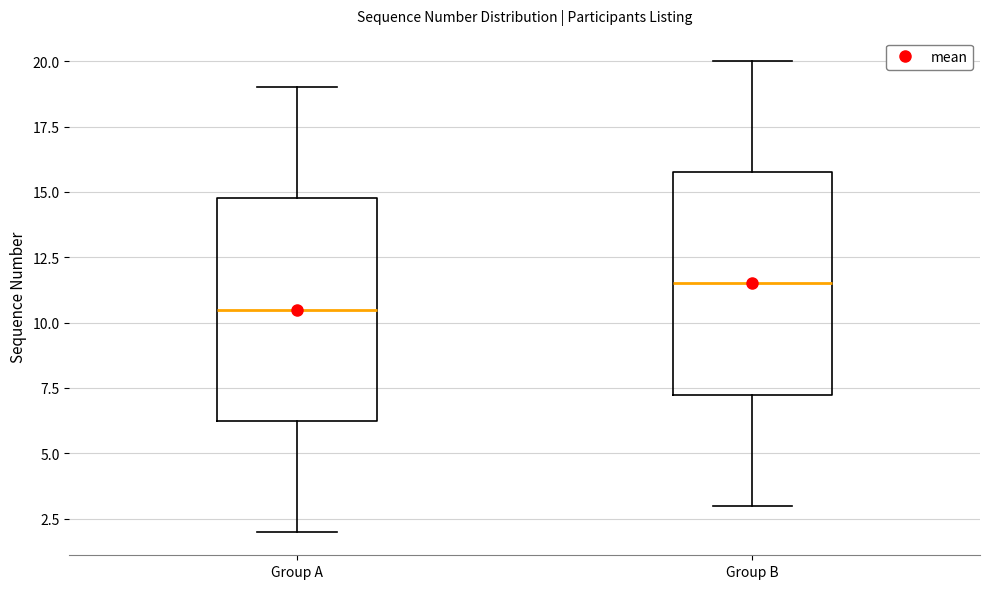

Reading left to right, read every box against the y-axis: the position of its median line, the range the box covers, and the ends of its whiskers. The values are not printed on the chart, so give them approximately, as read against the axis.

Group A: median 10.5, box 6.5 to 15.0, whiskers 2.0 to 19.0
Group B: median 11.5, box 7.5 to 16.0, whiskers 3.0 to 20.0